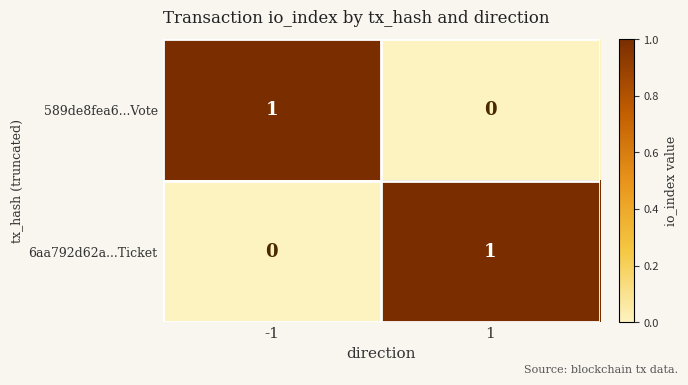

What is the total value across all series at 1?

1